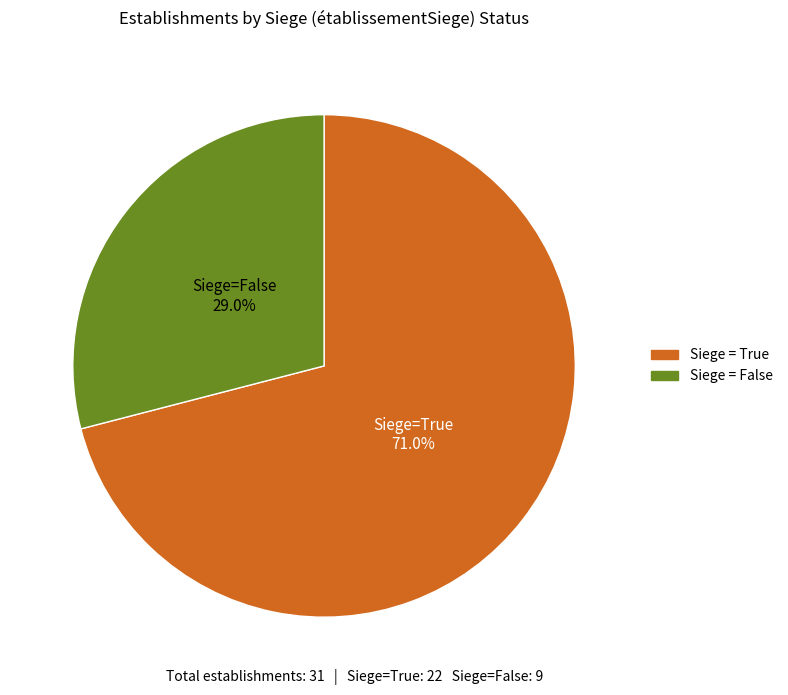

What is the smallest slice in the pie chart?

Siege = False